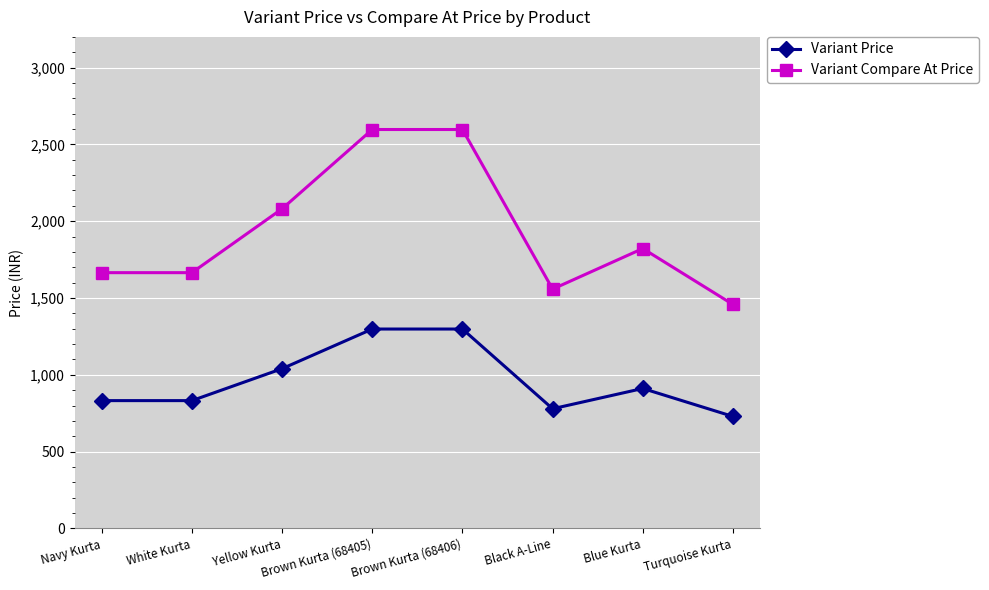

How many categories are shown in the chart?

8